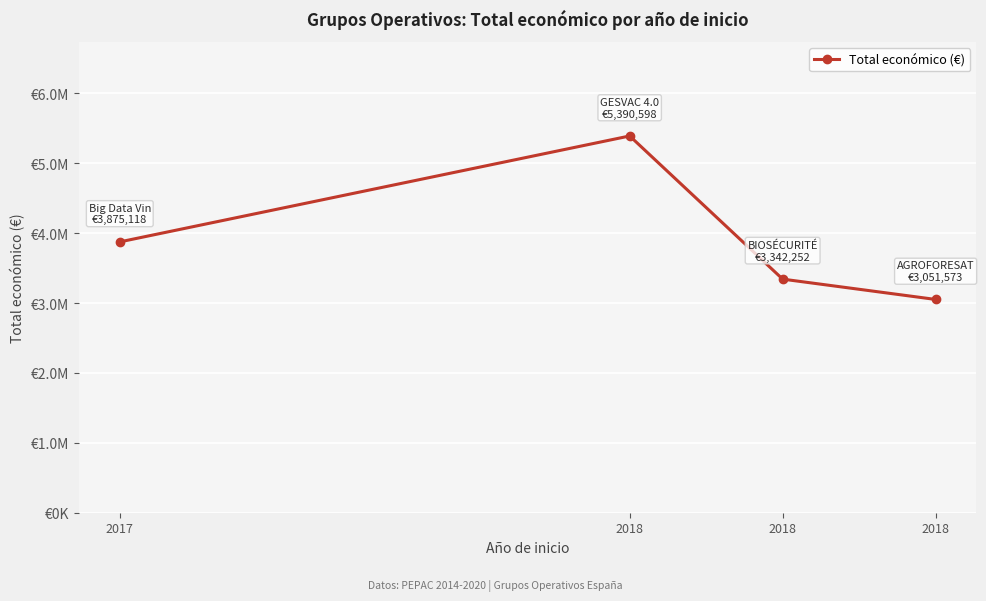

List the labels in order of value, largest first.

2018, 2017, 2018, 2018